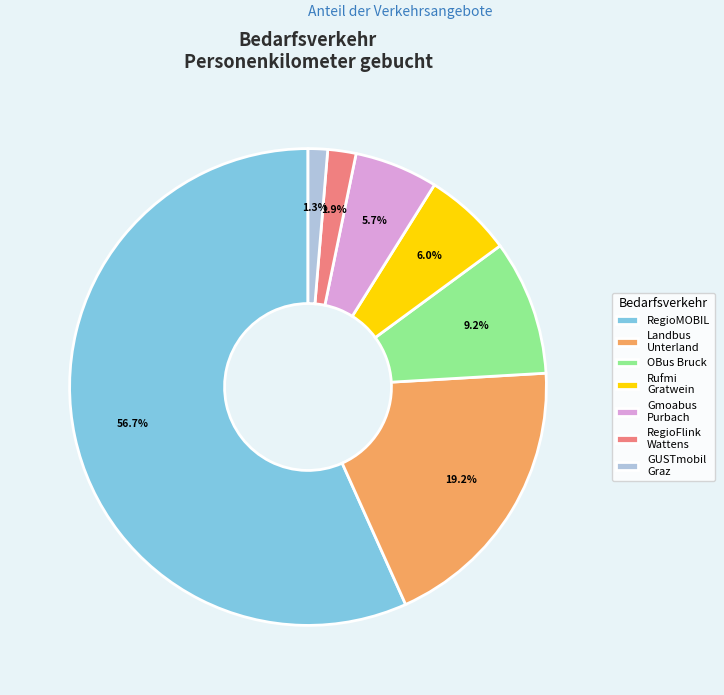

How many segments does this pie chart have?

7